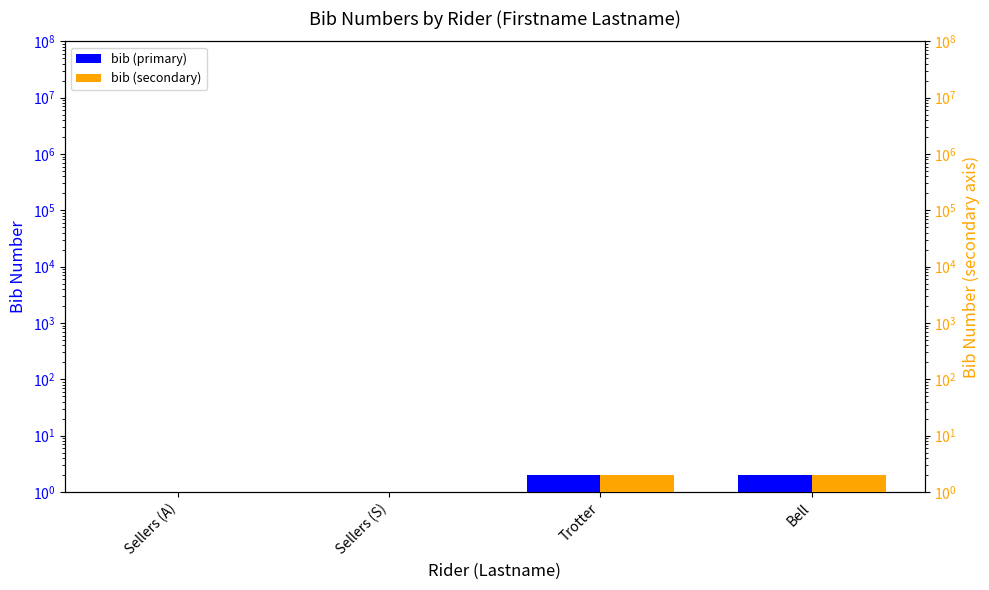

At how many categories does at least one series exceed 1?

2